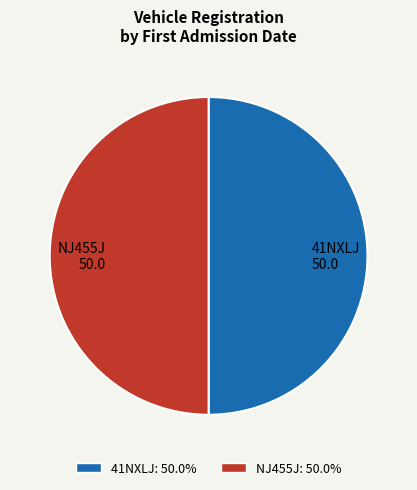

Combined, do 41NXLJ and NJ455J account for over 50%?

Yes